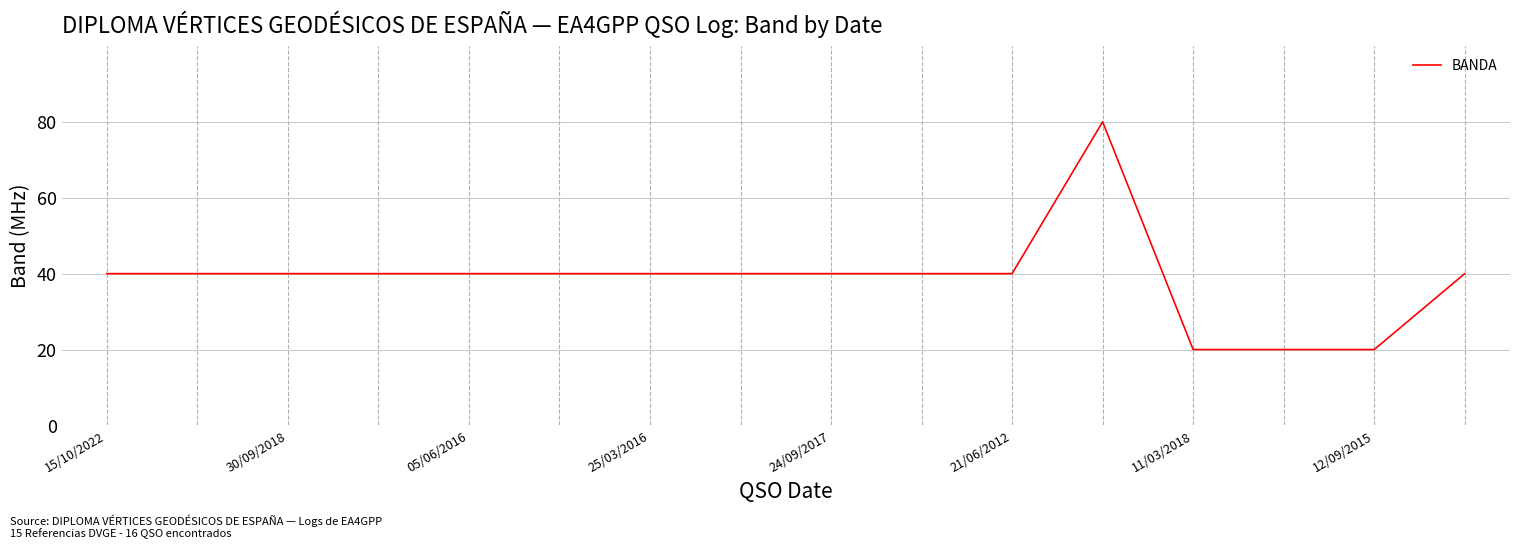

What is the greatest value displayed?

80